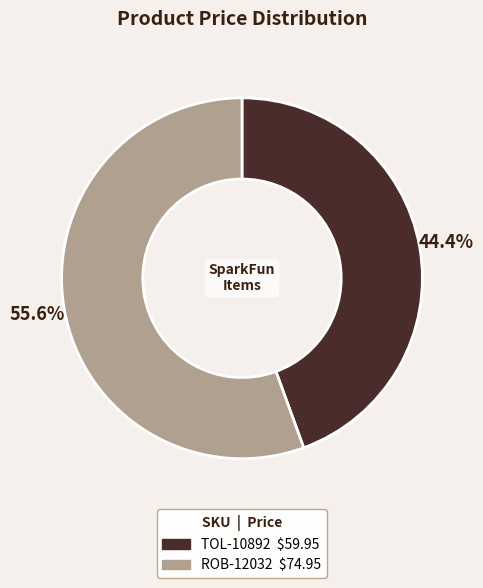

Does TOL-10892 account for over 50% of the chart?

No